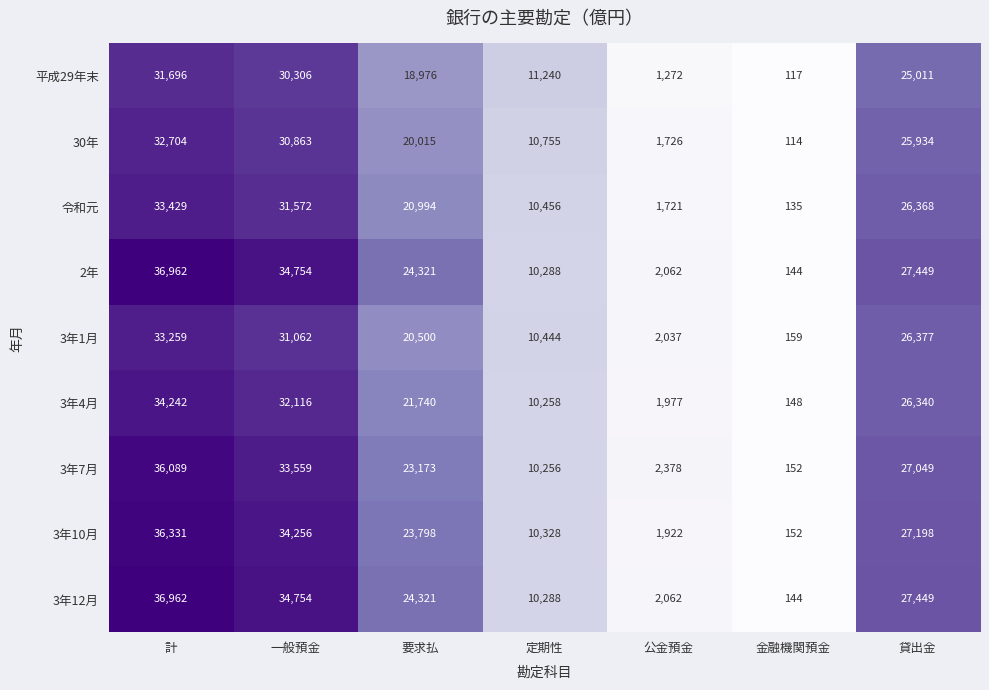

What is the total value across all series at 貸出金?

239175